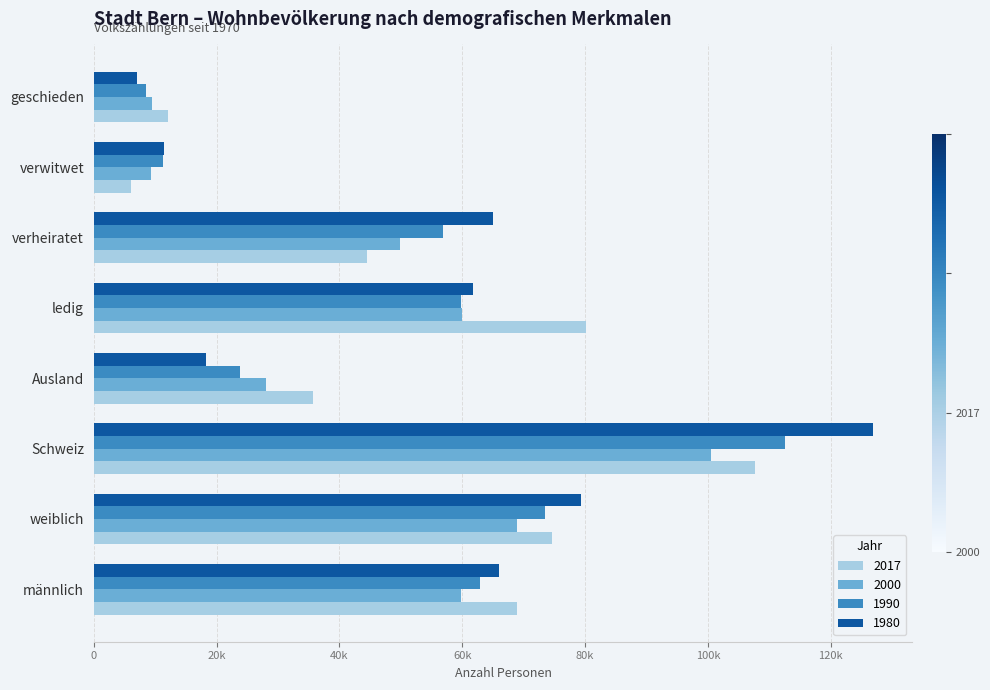

Reading left to right, list all the values displayed in this chart.

2017: 68853	74535	107712	35676	80076	44487	6133	12096
2000: 59727	68907	100564	28070	59948	49873	9345	9468
1990: 62868	73470	112599	23739	59763	56870	11237	8468
1980: 65959	79295	126912	18342	61794	65076	11393	6991